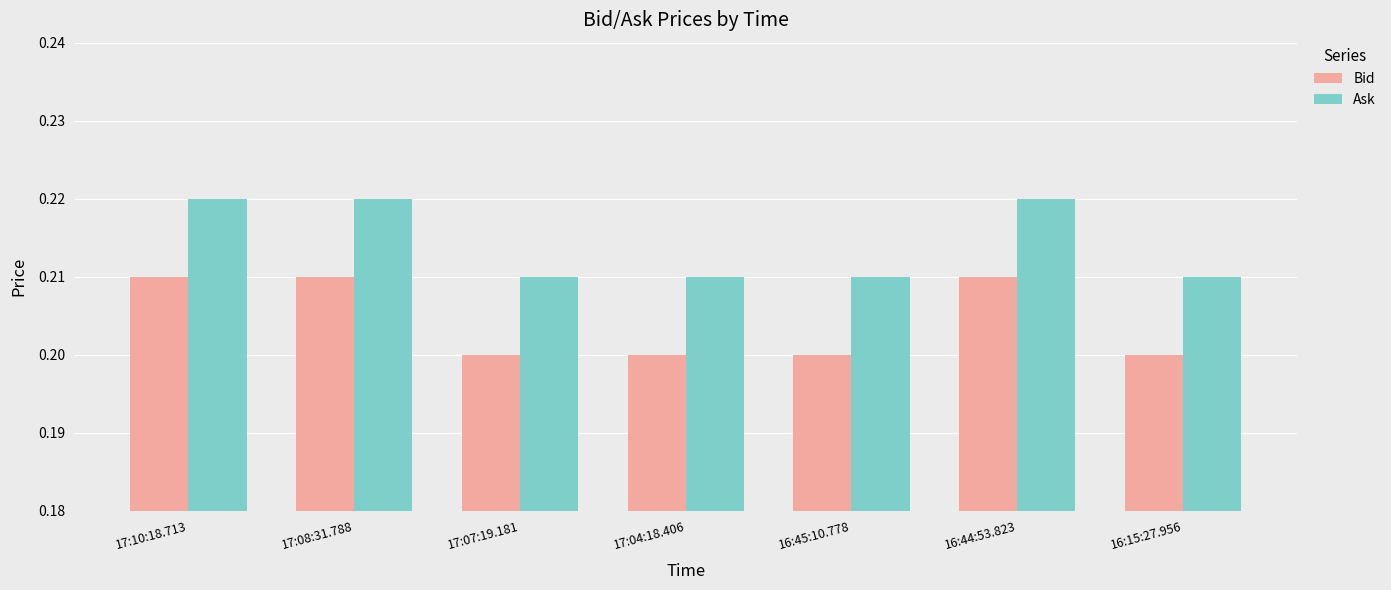

Rank the series at 17:04:18.406 from lowest to highest value.

Bid, Ask